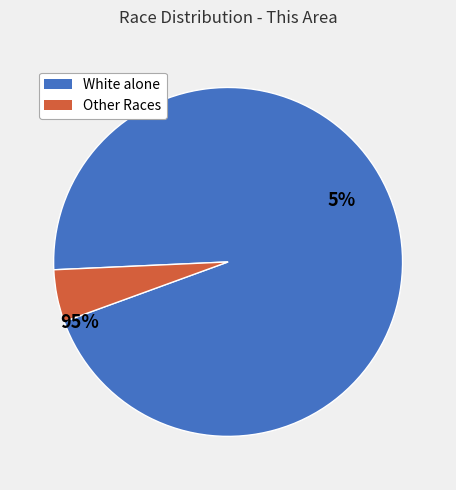

Which slice is the largest?

White alone